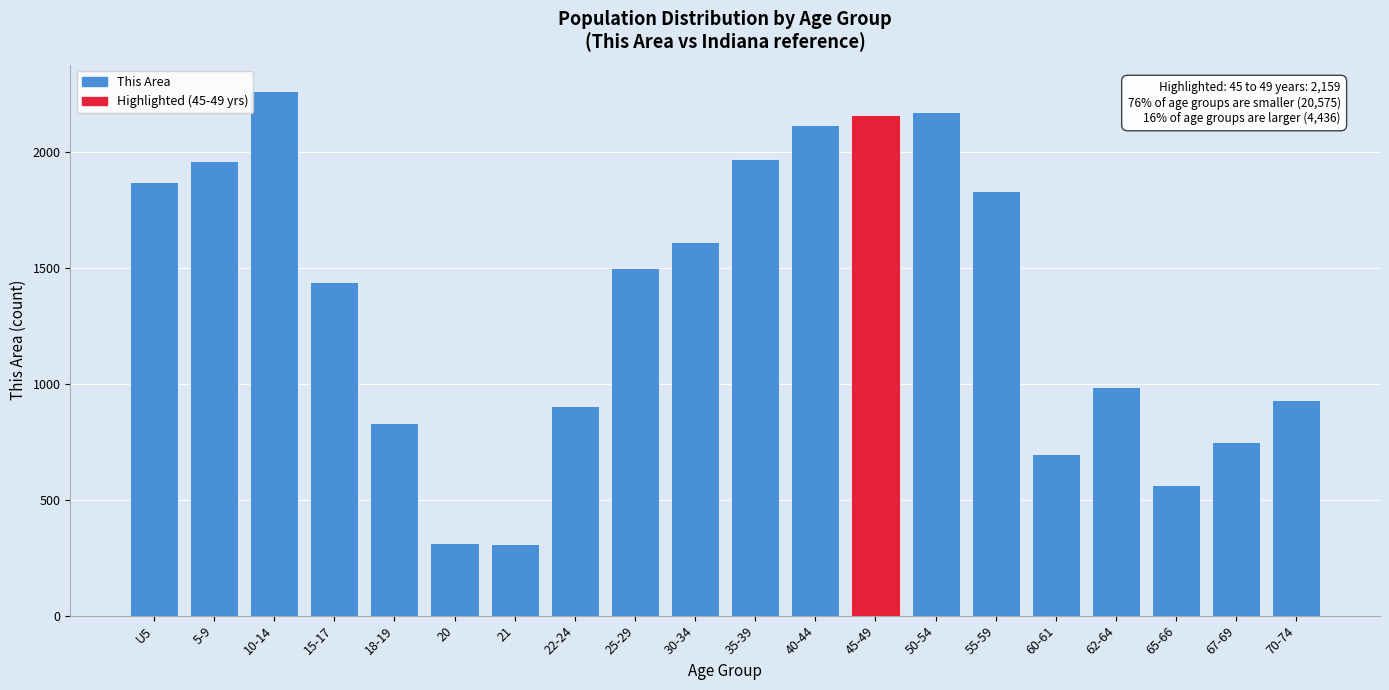

Which label corresponds to the largest value in the chart?

10-14